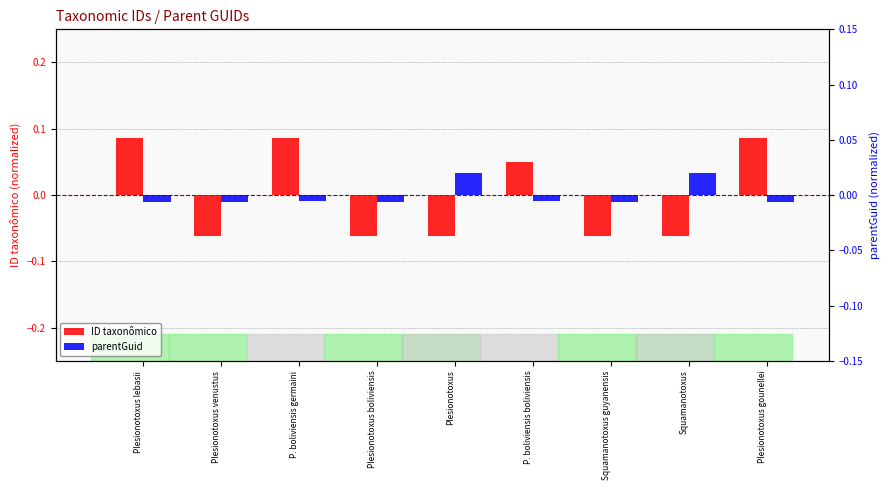

Which category has the highest value in the parentGuid series?

Plesionotoxus